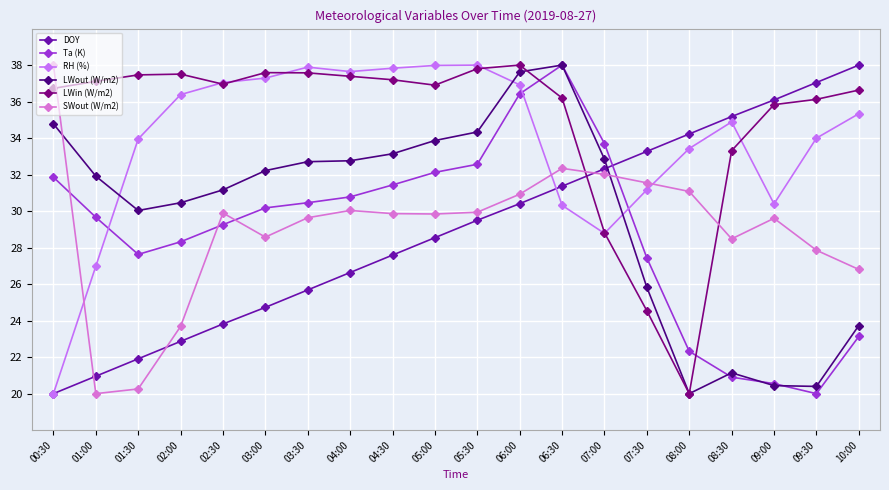

What is the difference between the SWout (W/m2) values at 01:30 and 09:30?

7.6